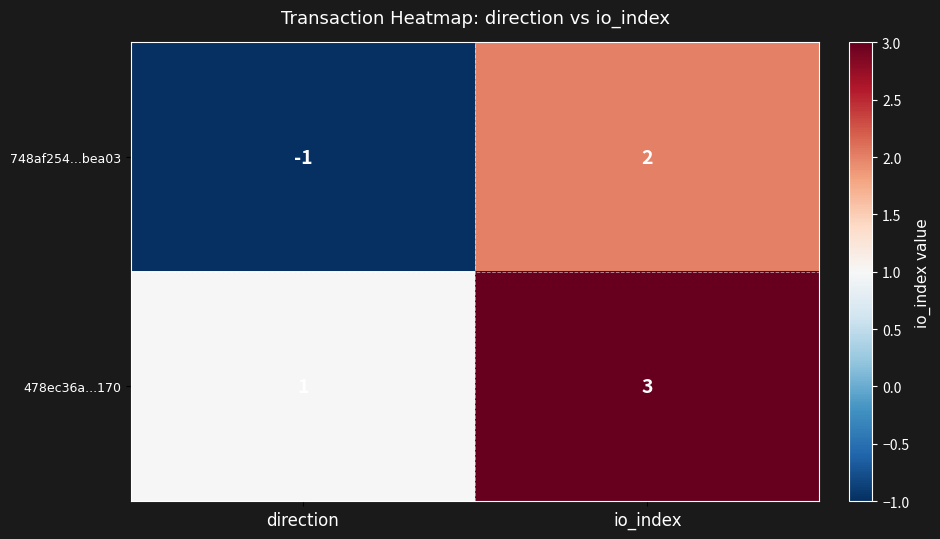

Reading right to left, extract all data points from this chart.

748af254...bea03: io_index=2	direction=-1
478ec36a...170: io_index=3	direction=1